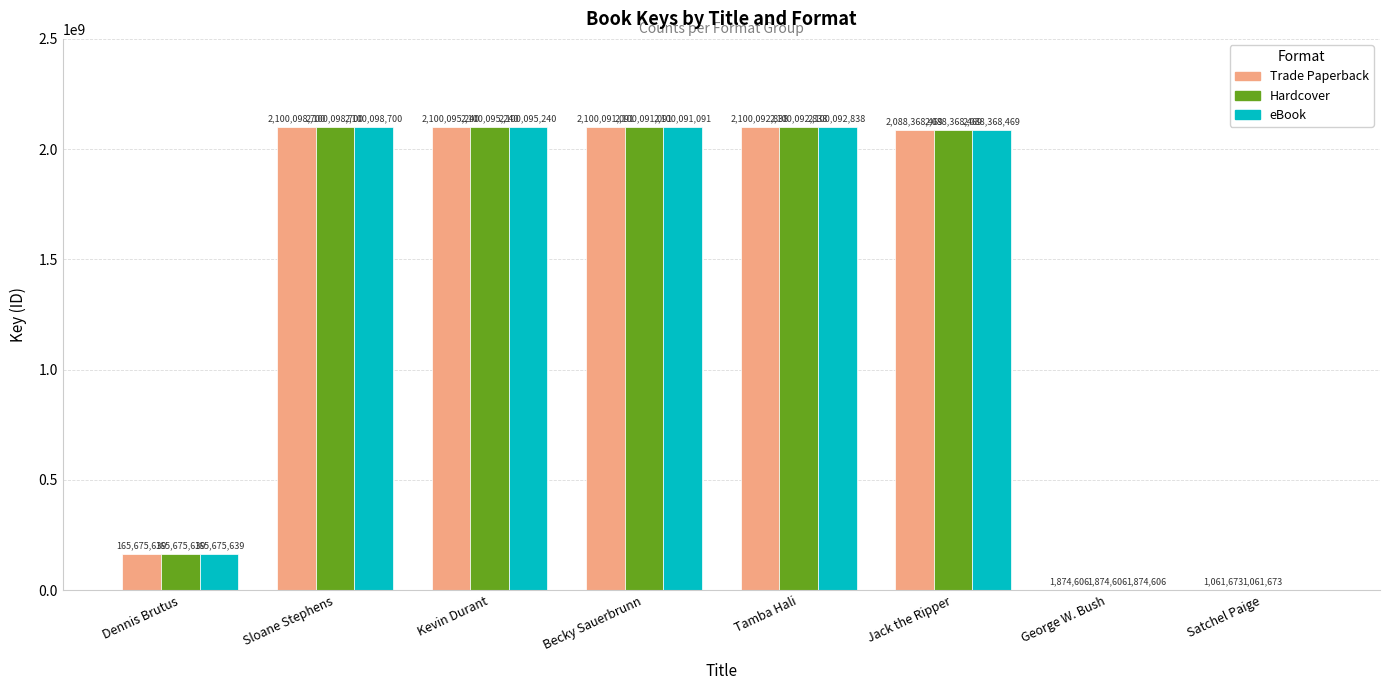

What are all the series names shown in the legend?

Trade Paperback, Hardcover, eBook